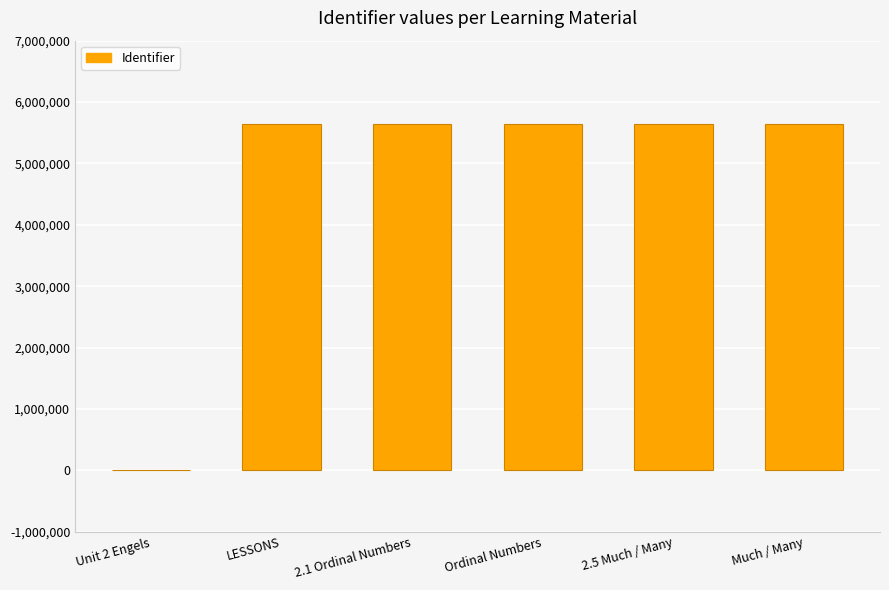

Approximately how many times larger is the value at LESSONS compared to Ordinal Numbers?

1.0